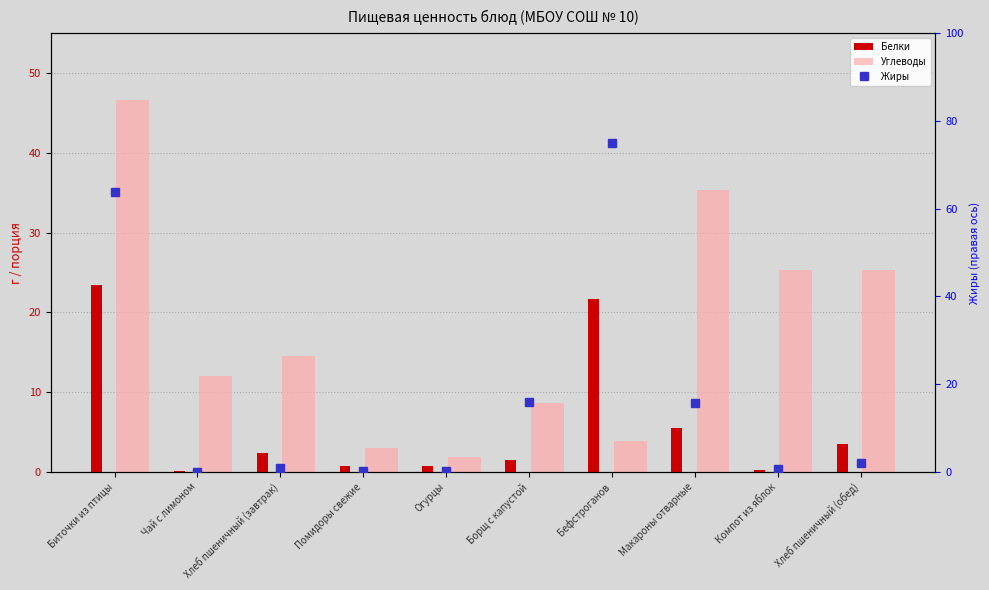

What is the sum of all Углеводы values?

176.6